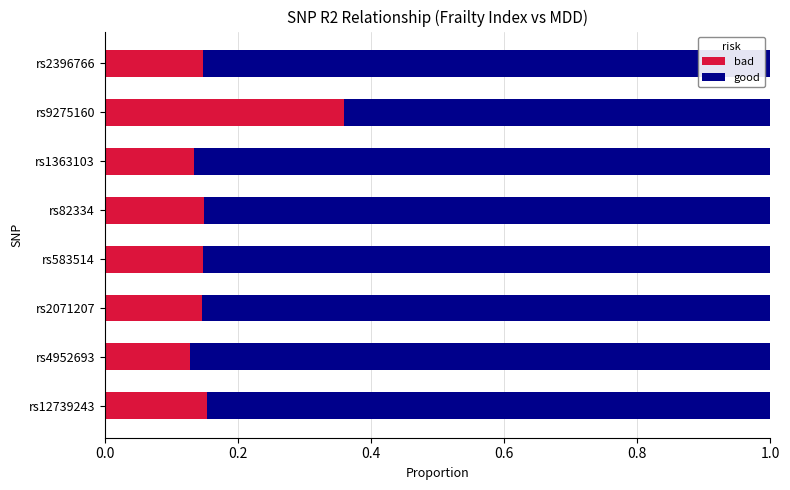

What is the total value across all series at rs82334?

1.0